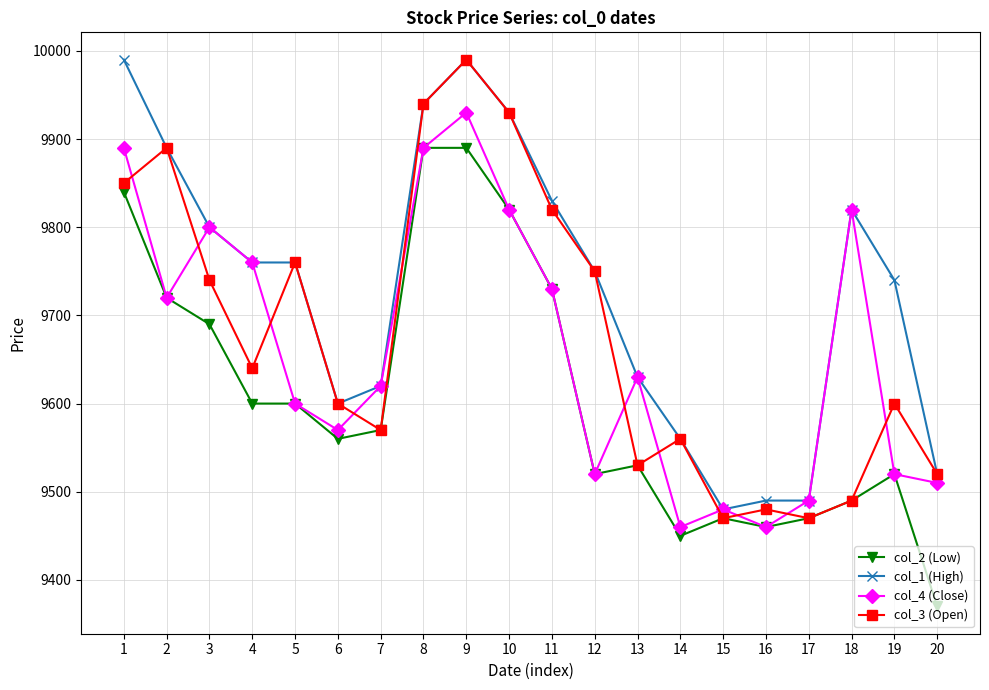

Between 5 and 15, which series saw the biggest shift?

col_3 (Open)